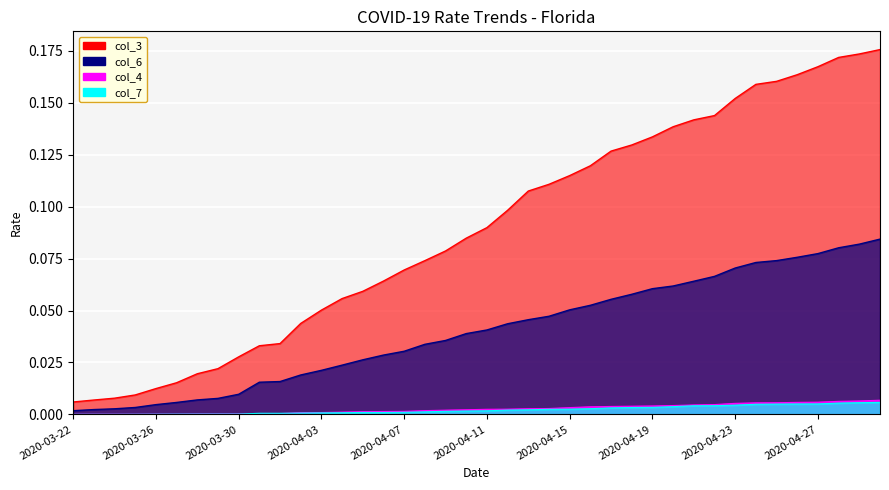

True or false: col_4 has more than 2 points higher than both neighbors.

False